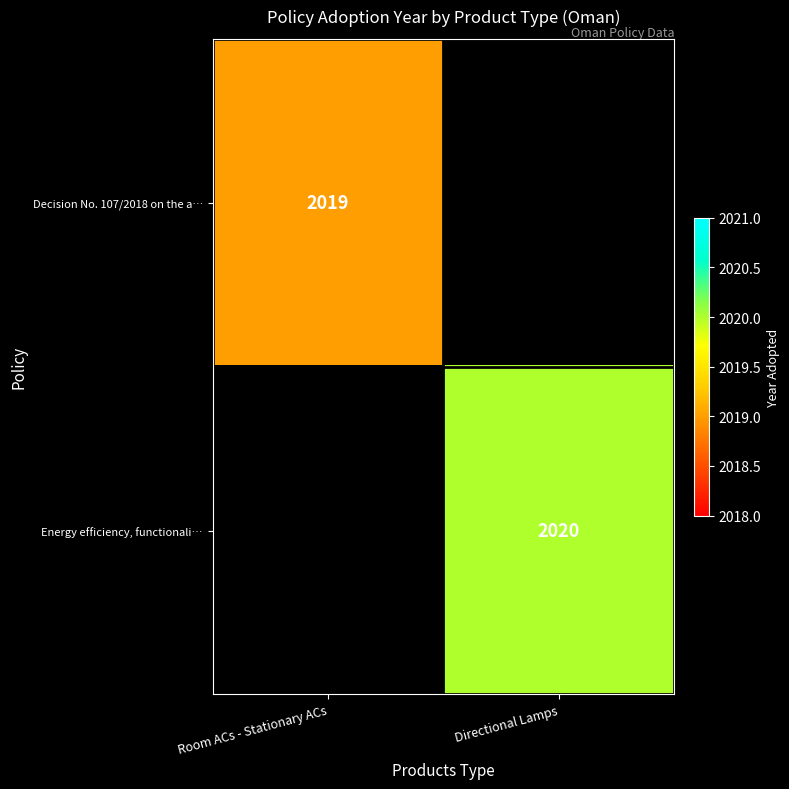

At how many categories does at least one series exceed 2019?

1